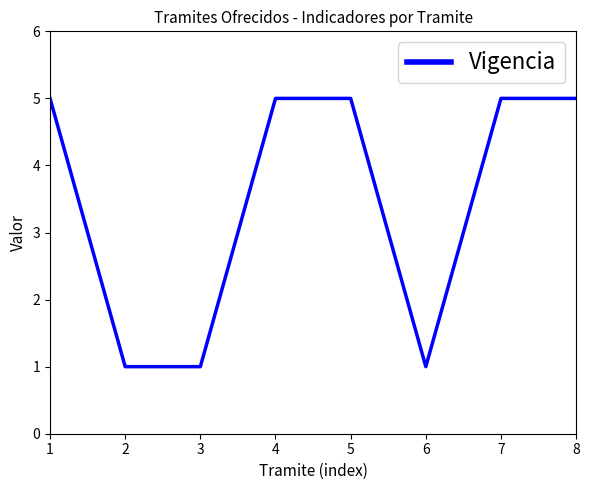

How many lines are shown in the chart?

1